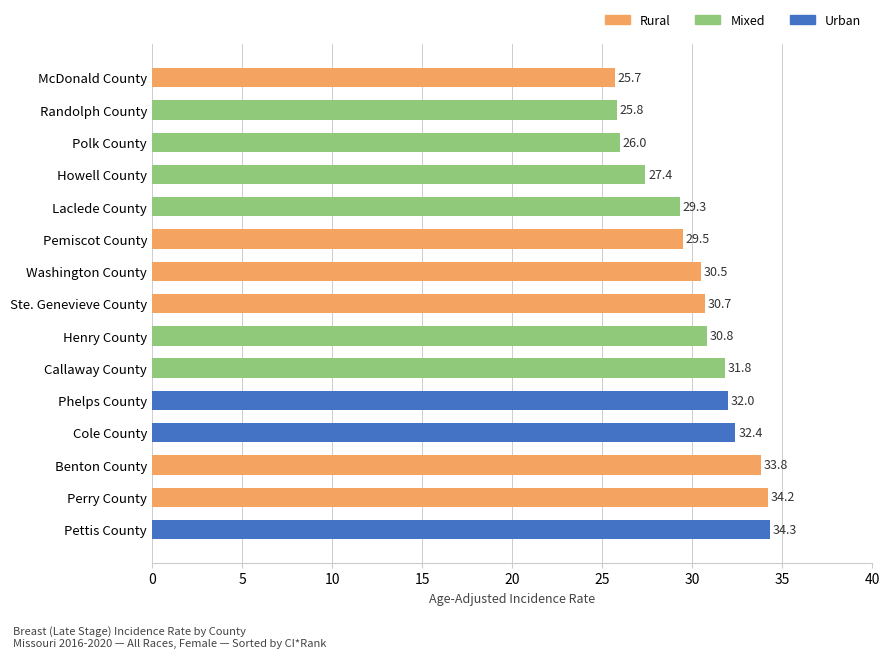

Which category has the lowest value across all series?

McDonald County